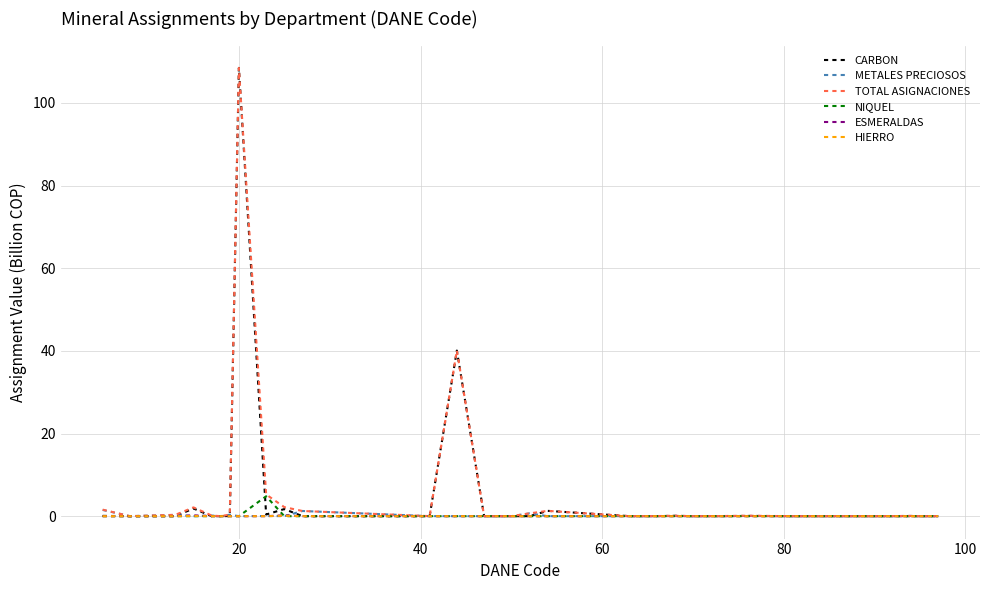

How many lines are shown in the chart?

6